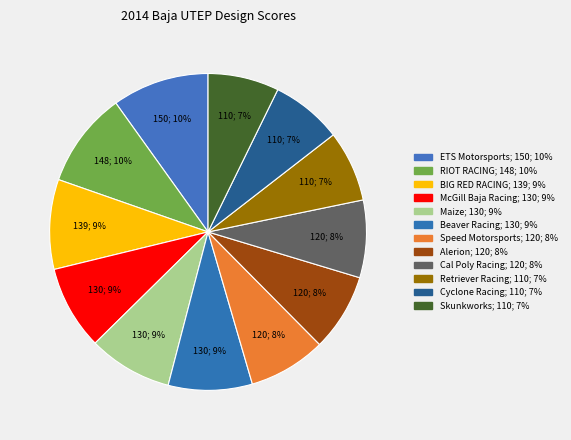

Between Maize and RIOT RACING, which is larger?

RIOT RACING